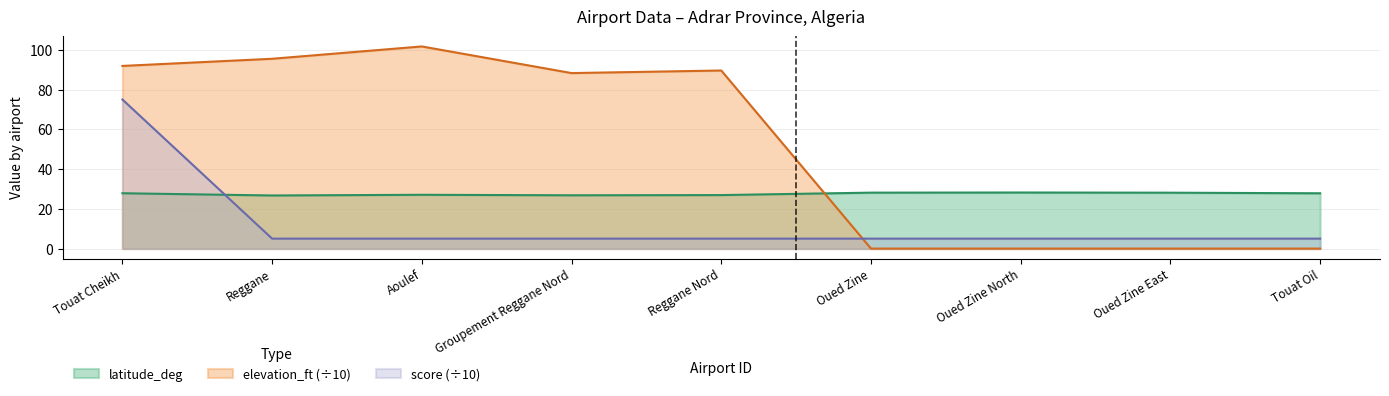

What is the total value across all series at Reggane Nord?

121.5